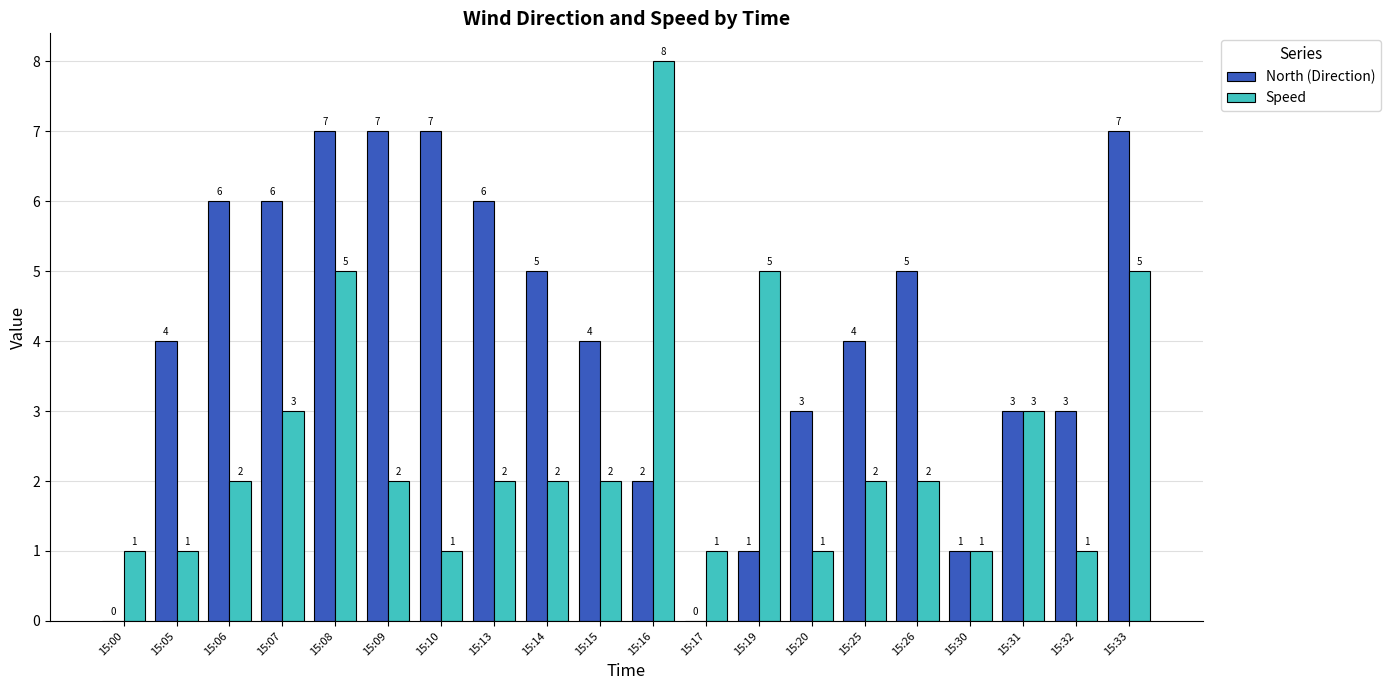

Are the bars grouped side by side (vs. stacked)?

Yes